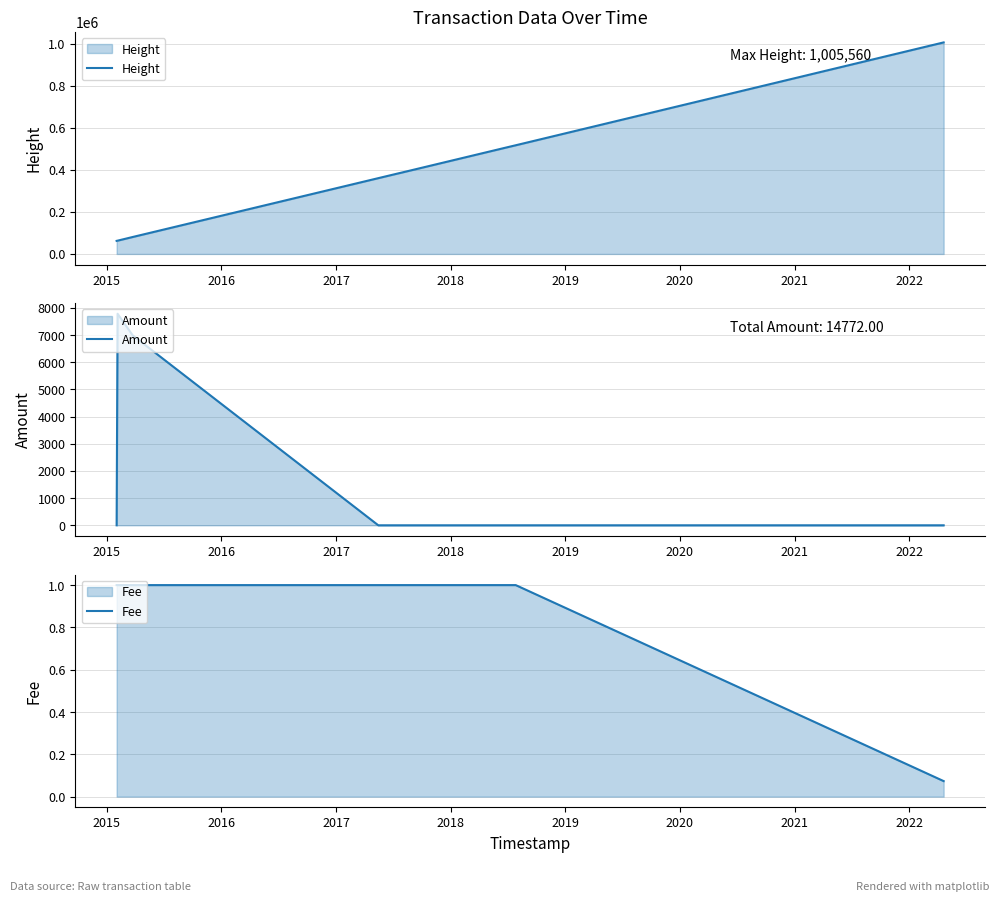

What is the minimum value for Height?

62213